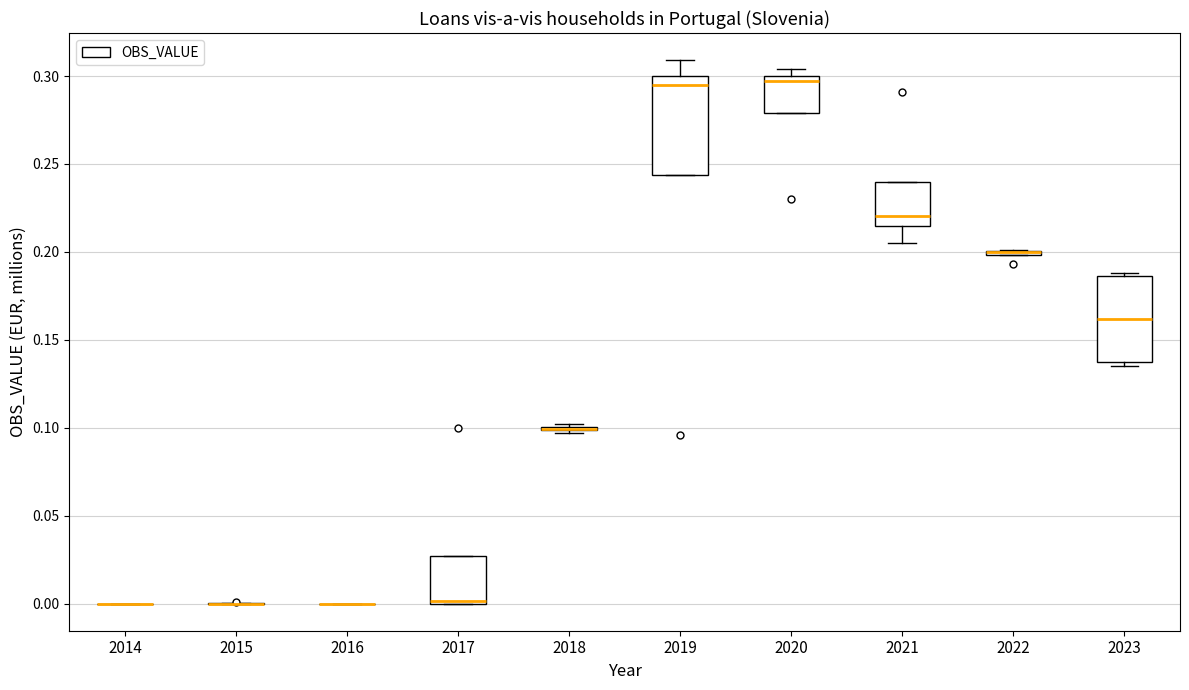

Reading left to right, read every box against the y-axis: the position of its median line, the range the box covers, and the ends of its whiskers. The values are not printed on the chart, so give them approximately, as read against the axis.

2014: box collapsed to a line at 0.000, whiskers 0.000 to 0.000
2015: box collapsed to a line at 0.000, whiskers 0.000 to 0.000
2016: box collapsed to a line at 0.000, whiskers 0.000 to 0.000
2017: median 0.000, box 0.000 to 0.025, whiskers 0.000 to 0.025
2018: box collapsed to a line at 0.100, whiskers 0.095 to 0.100
2019: median 0.295, box 0.245 to 0.300, whiskers 0.245 to 0.310
2020: median 0.295, box 0.280 to 0.300, whiskers 0.280 to 0.305
2021: median 0.220, box 0.215 to 0.240, whiskers 0.205 to 0.240
2022: box collapsed to a line at 0.200, whiskers 0.200 to 0.200
2023: median 0.160, box 0.135 to 0.185, whiskers 0.135 (just below the box's lower edge) to 0.190